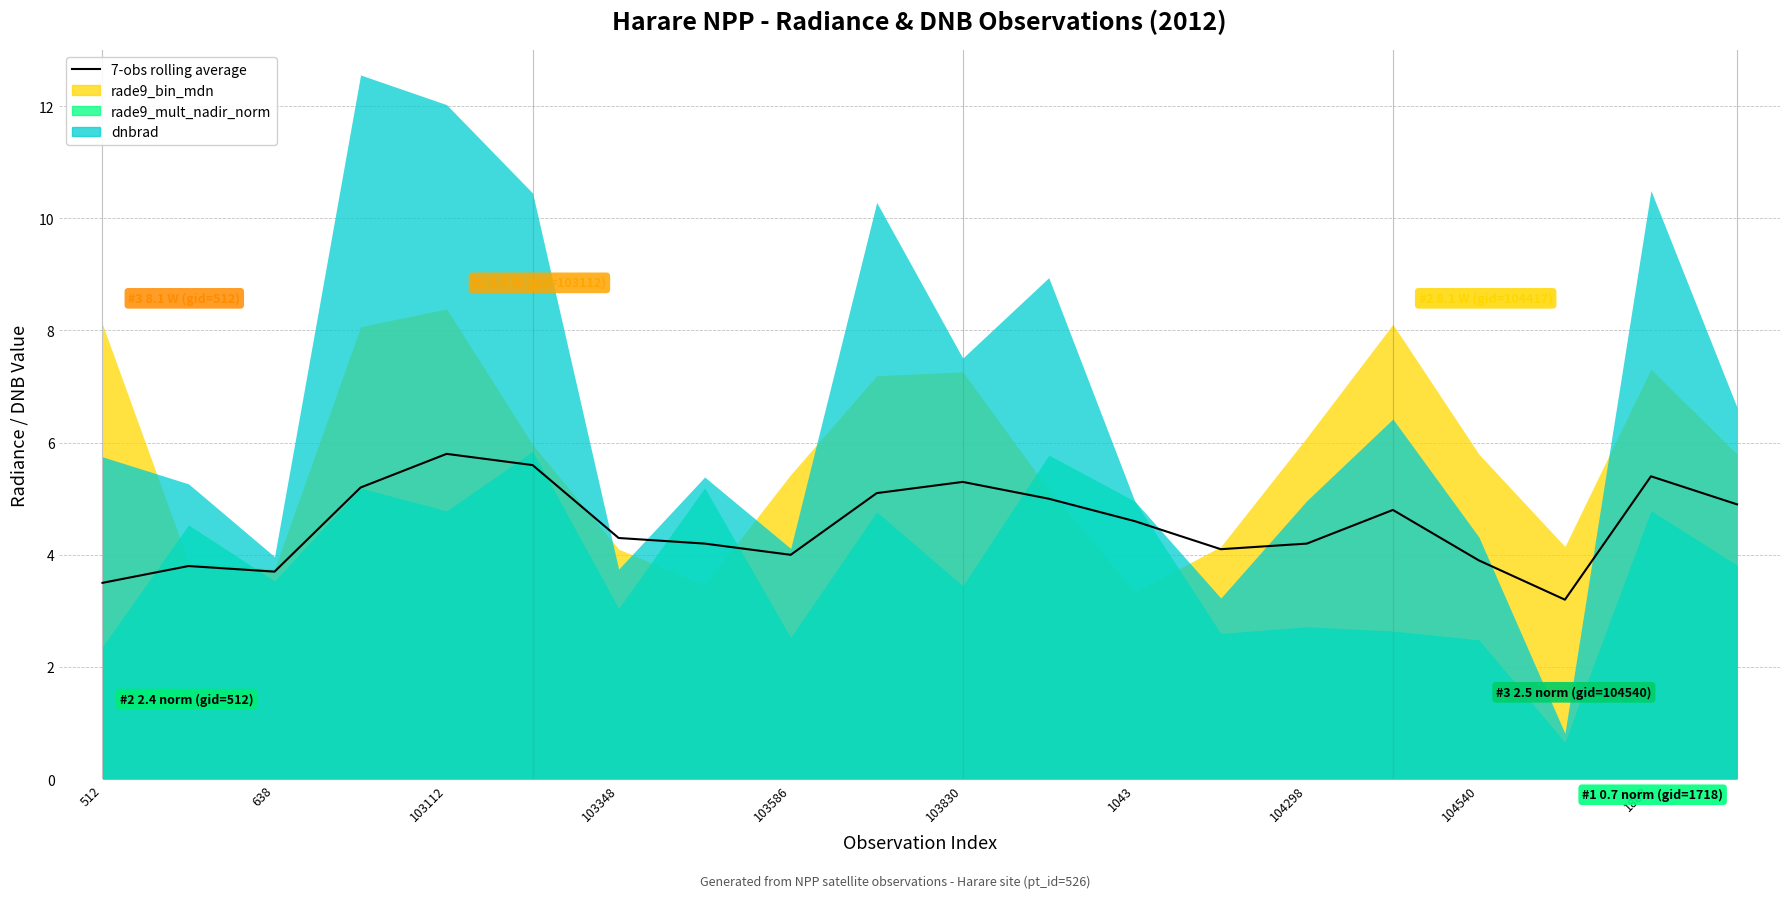

Between 103348 and 16, which is larger?

103348